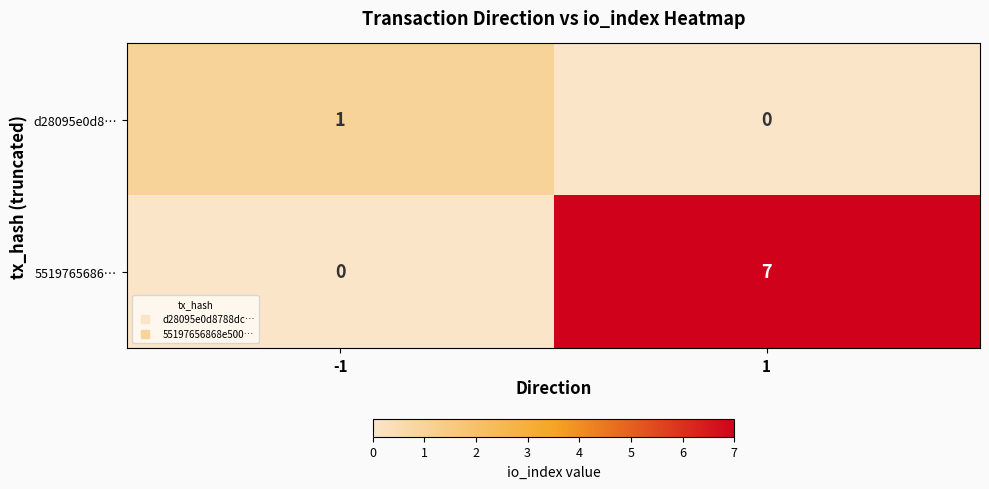

What is the sum of the 5519765686… values at -1 and 1?

7